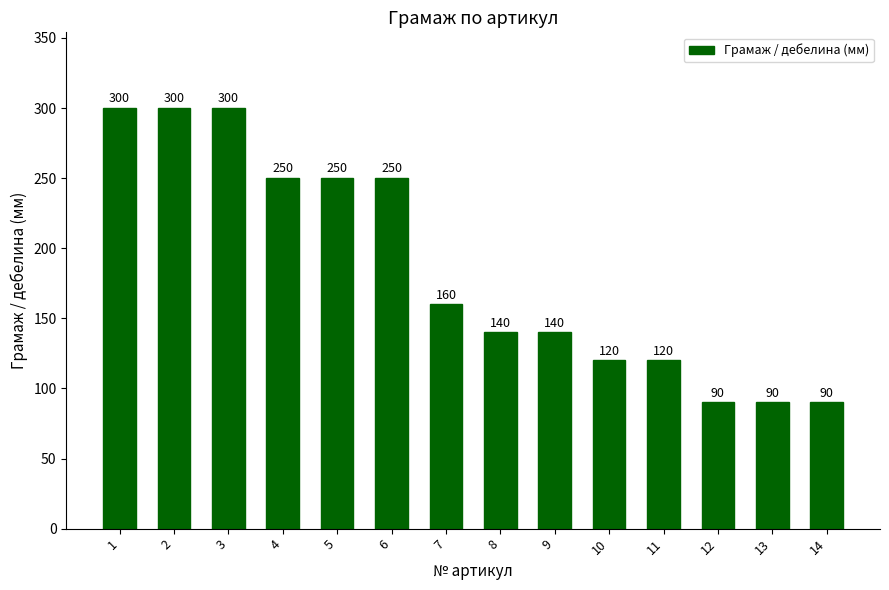

True or false: the data shows 113 at 1.

False